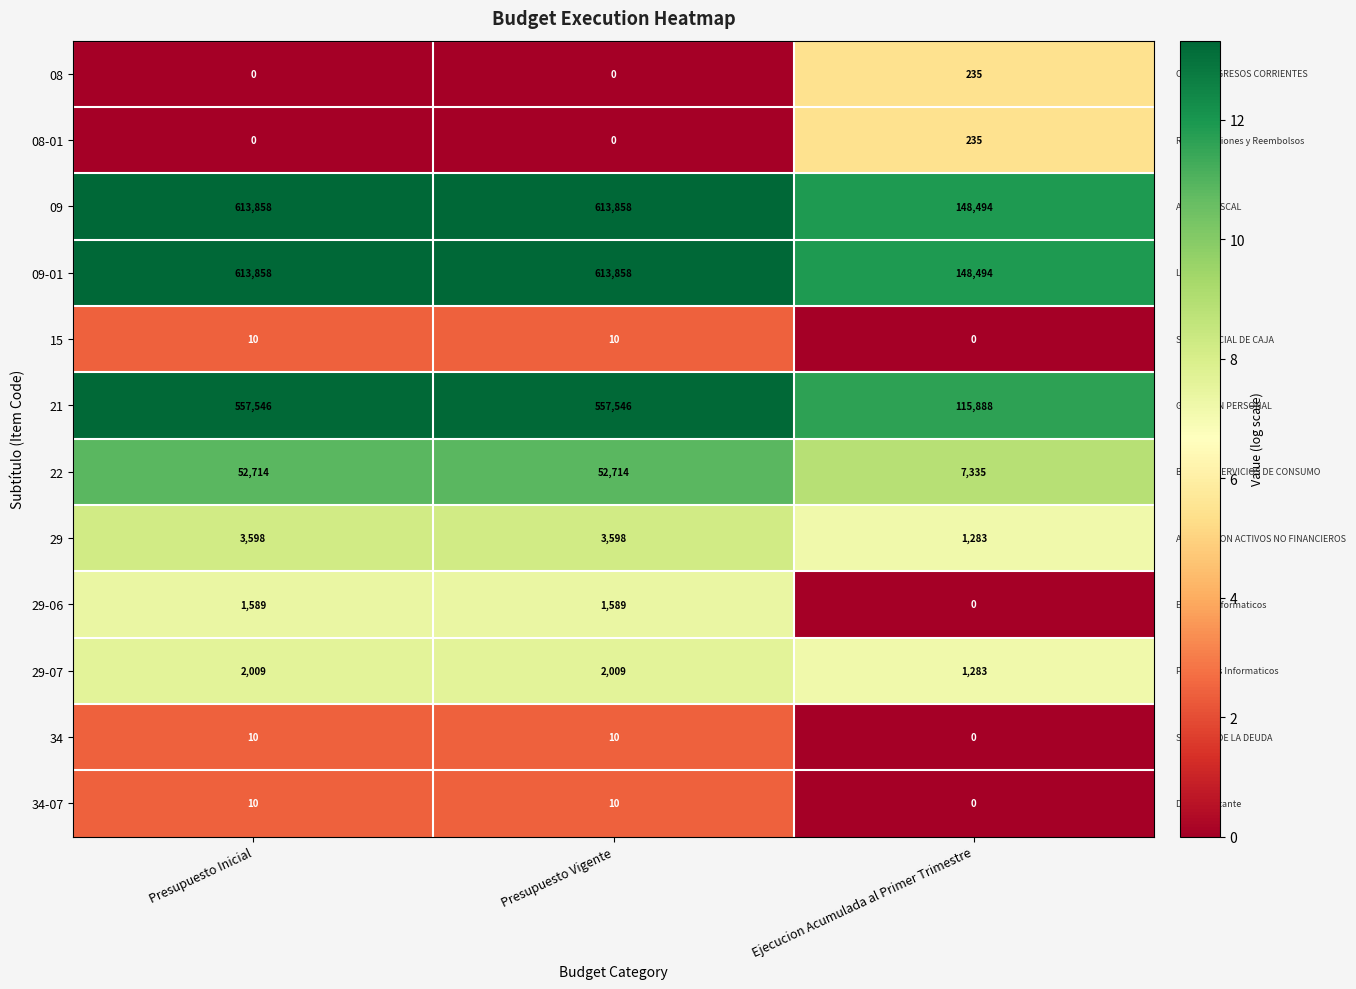

Which category has the lowest value in the 29-06 series?

Ejecucion Acumulada al Primer Trimestre